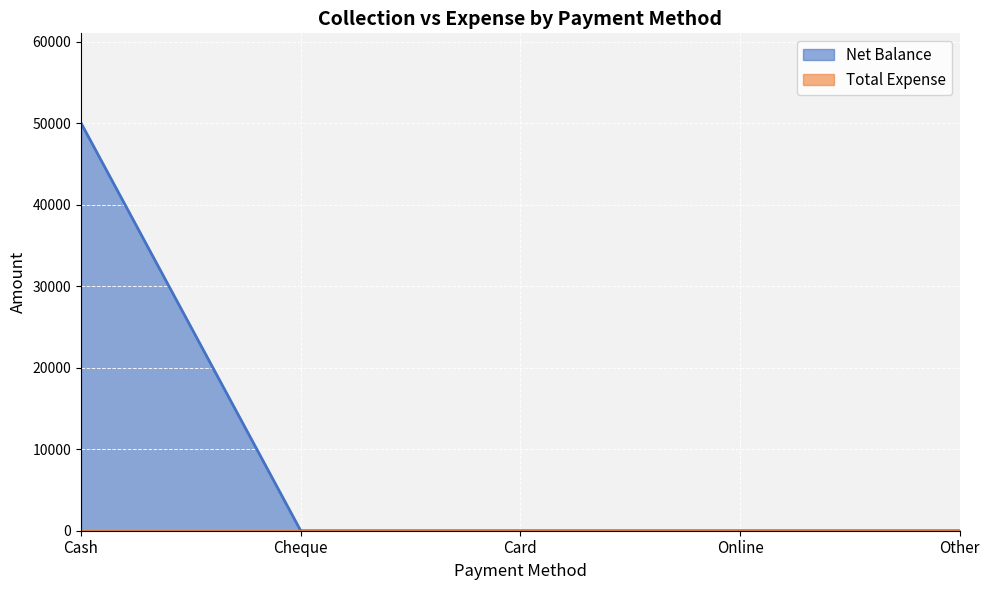

Rank the categories by value from highest to lowest.

Cash, Cheque, Card, Online, Other